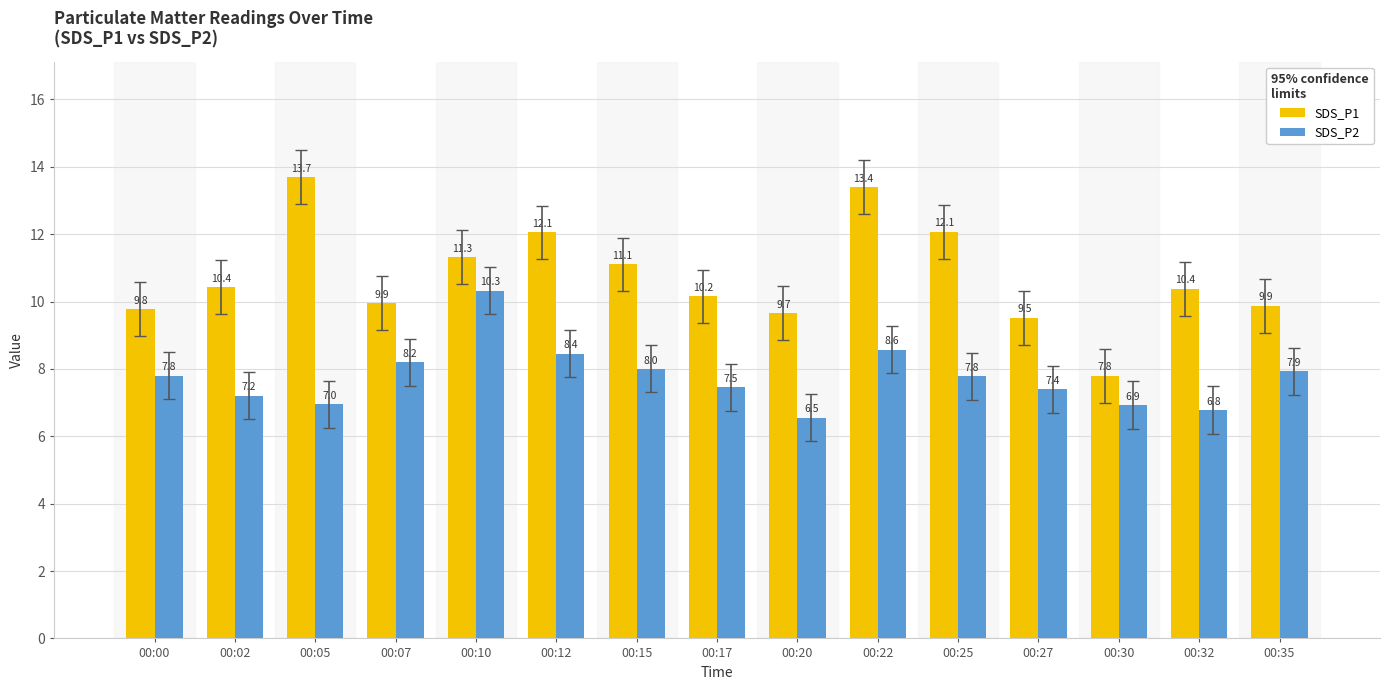

How many categories are shown in the chart?

15